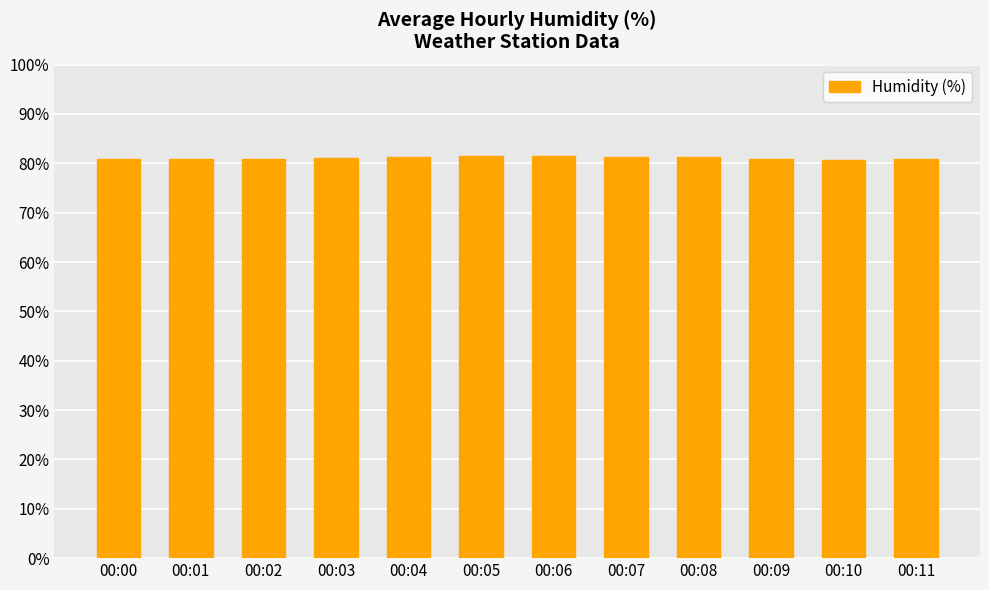

The chart shows a value of 80.8 at 00:00. True or false?

True